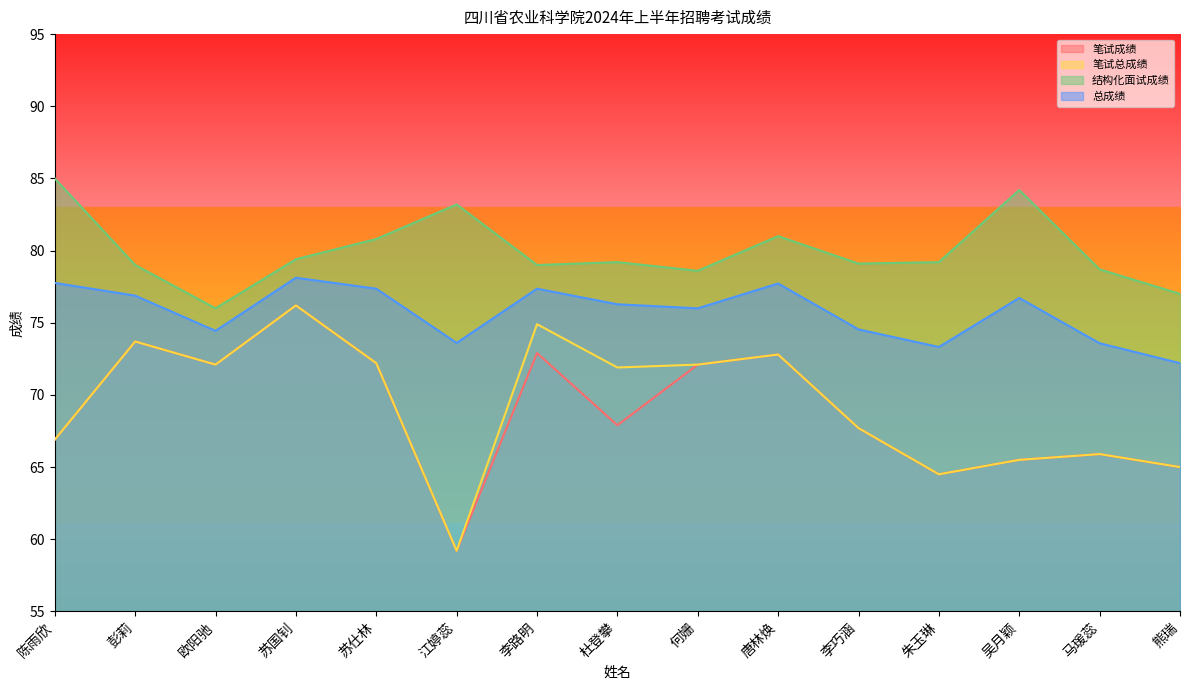

Where is the first local minimum for 笔试总成绩?

欧阳驰